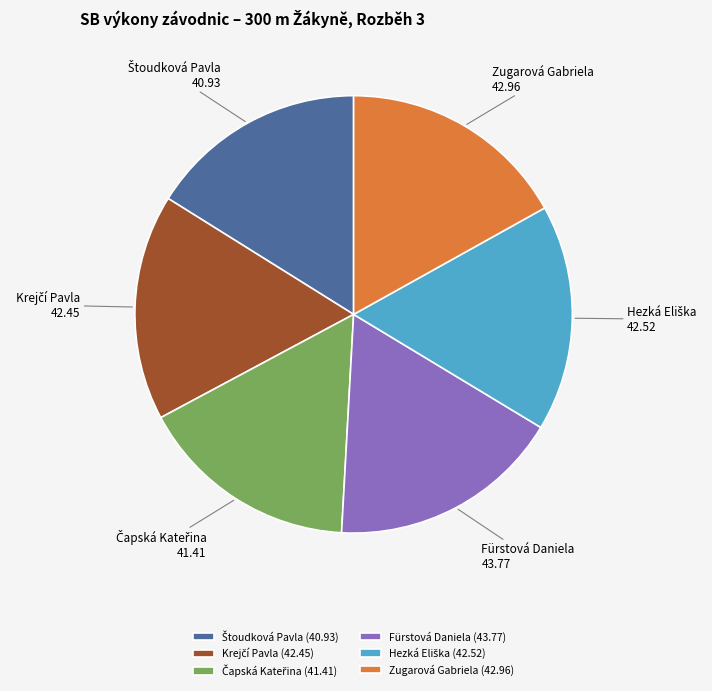

Does any single category account for the majority?

No